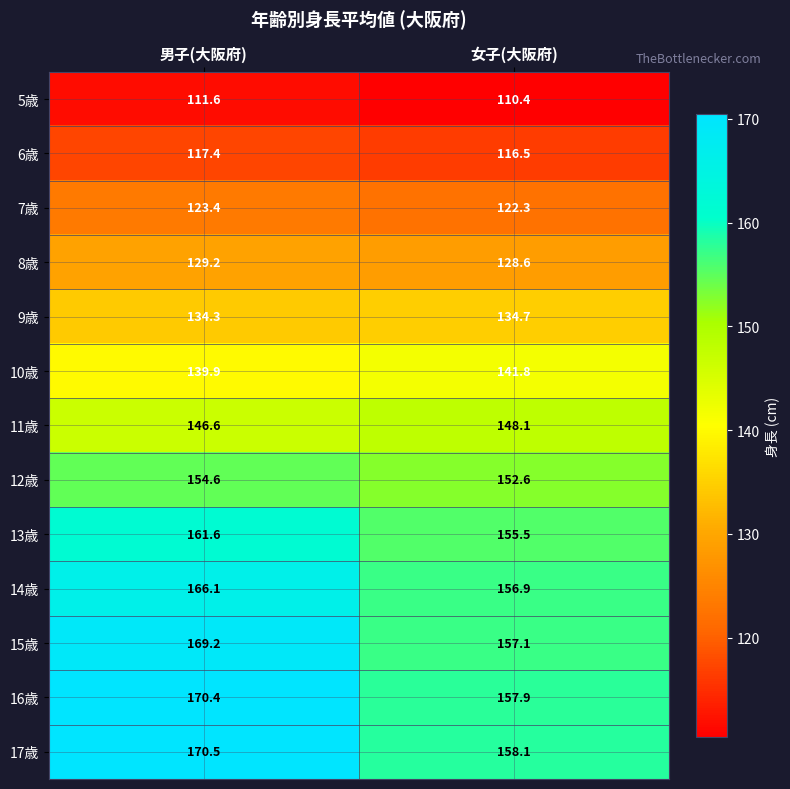

What is the smallest value displayed?

110.4